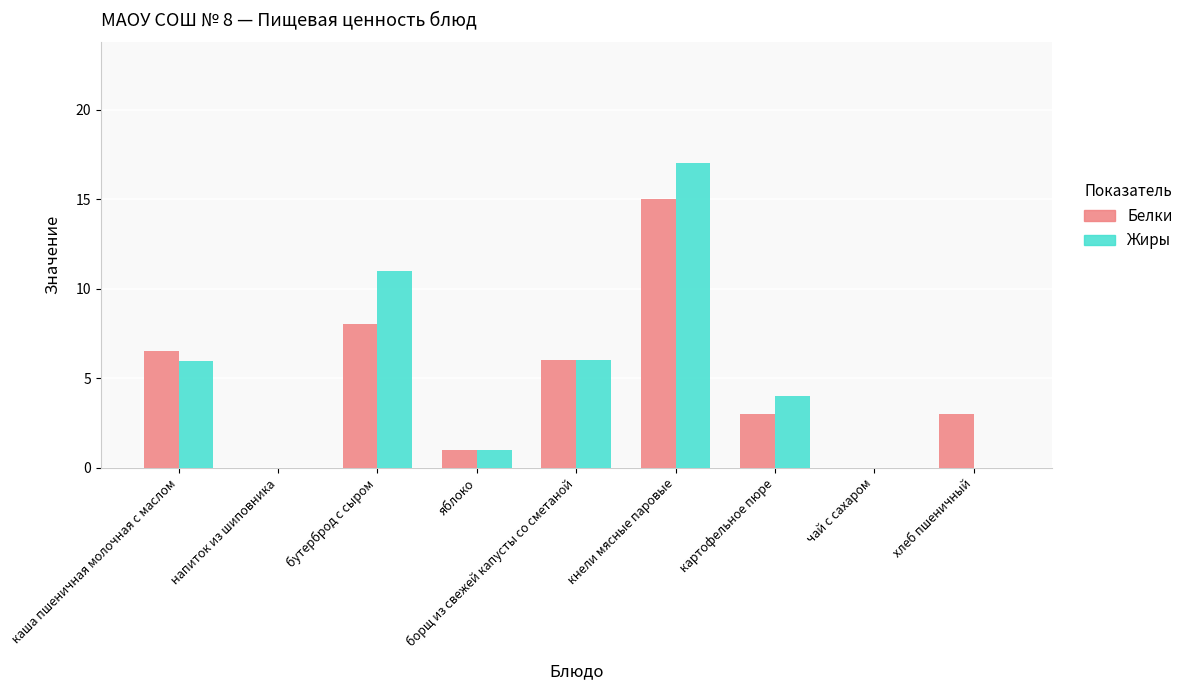

Is the value of Белки at хлеб пшеничный greater than the value of Жиры at картофельное пюре?

No